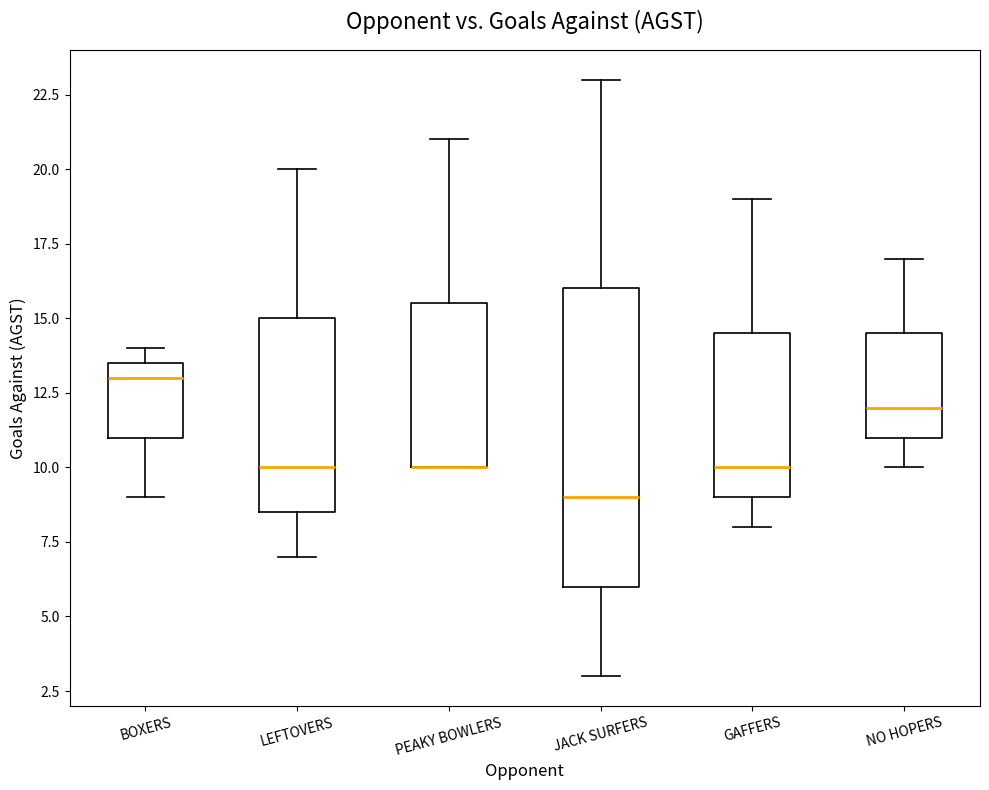

Where is the lower edge of the box for GAFFERS on the y-axis? The values are not printed on the chart, so give them approximately, as read against the axis.

9.0